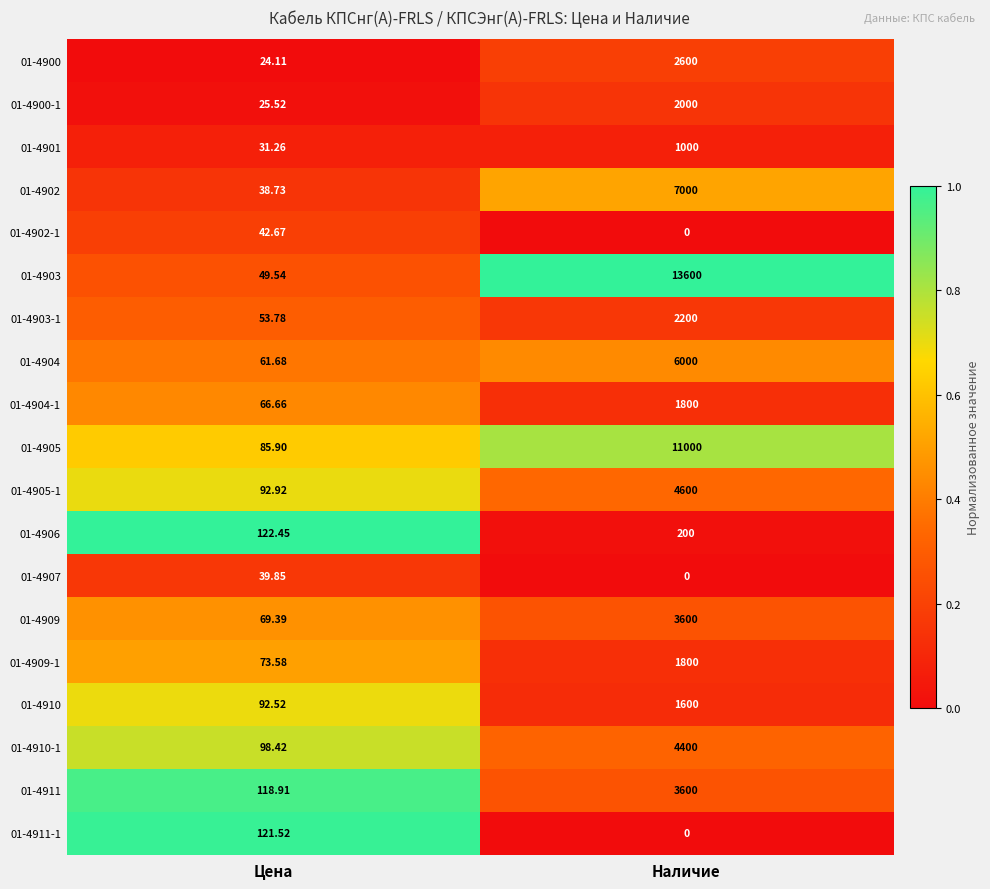

List the labels in order of 01-4905-1 value, smallest first.

Цена, Наличие